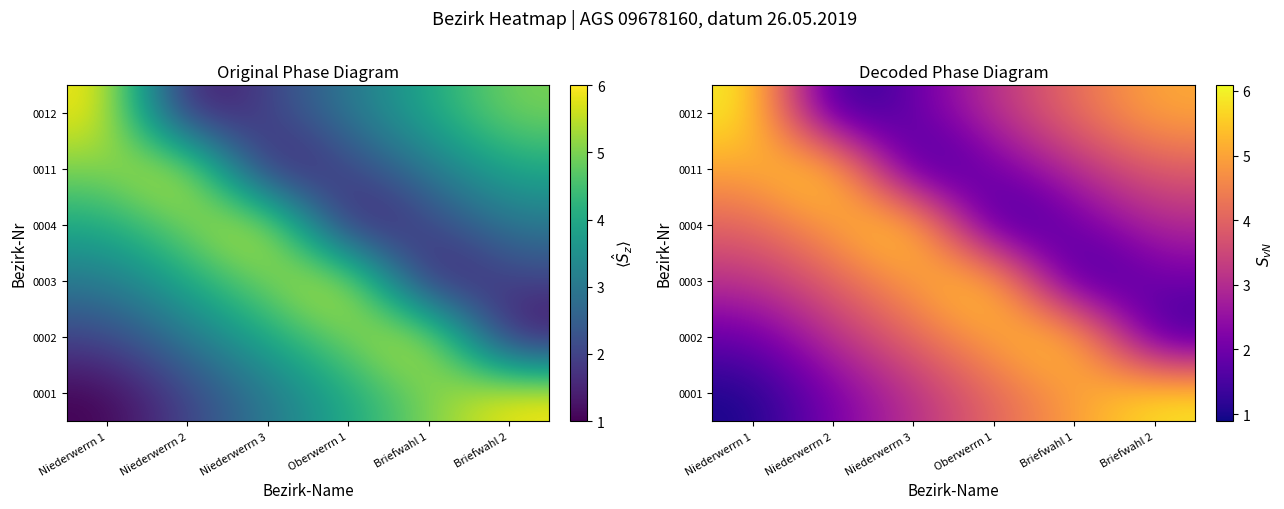

The value of row_3 at Niederwerrn 2 is 8.8. True or false?

False